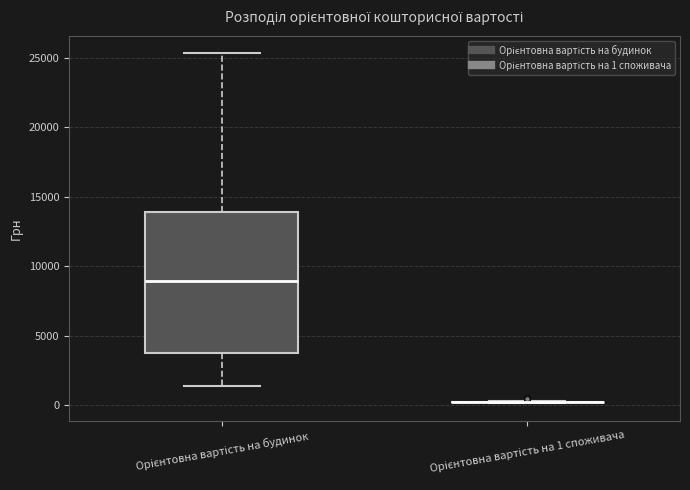

Reading left to right, read every box against the y-axis: the position of its median line, the range the box covers, and the ends of its whiskers. The values are not printed on the chart, so give them approximately, as read against the axis.

Орієнтовна вартість на будинок: median 9000, box 3500 to 14000, whiskers 1500 to 25500
Орієнтовна вартість на 1 споживача: box collapsed to a line at 0, whiskers 0 to 500